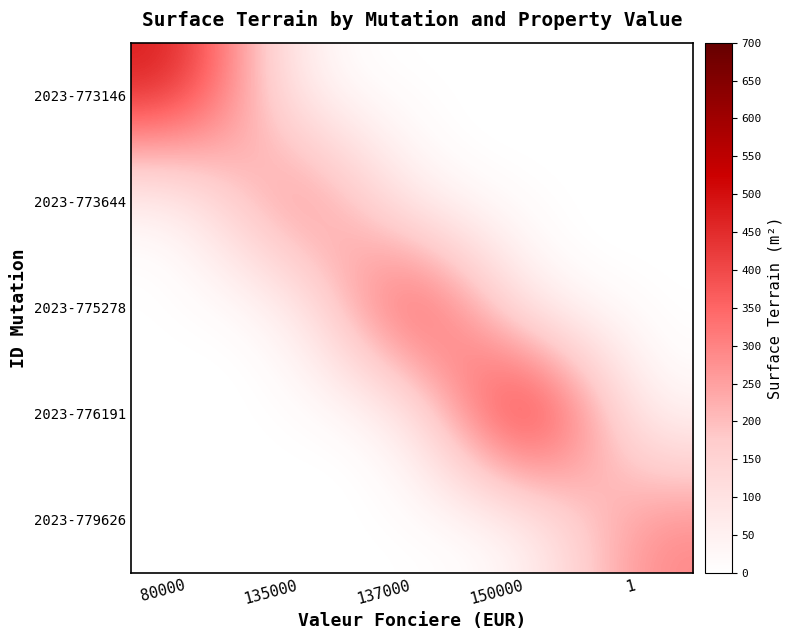

At 150000, list the series in order from smallest to largest.

2023-773146, 2023-773644, 2023-775278, 2023-779626, 2023-776191